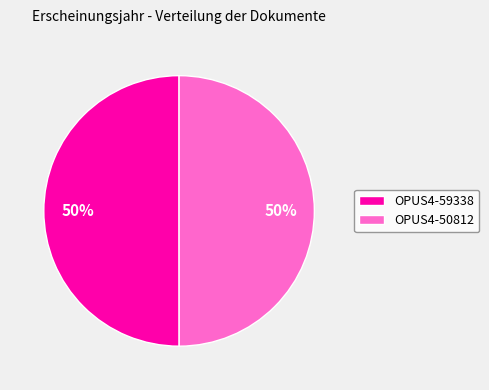

What is the ratio of the value at OPUS4-50812 to the value at OPUS4-59338?

1.0